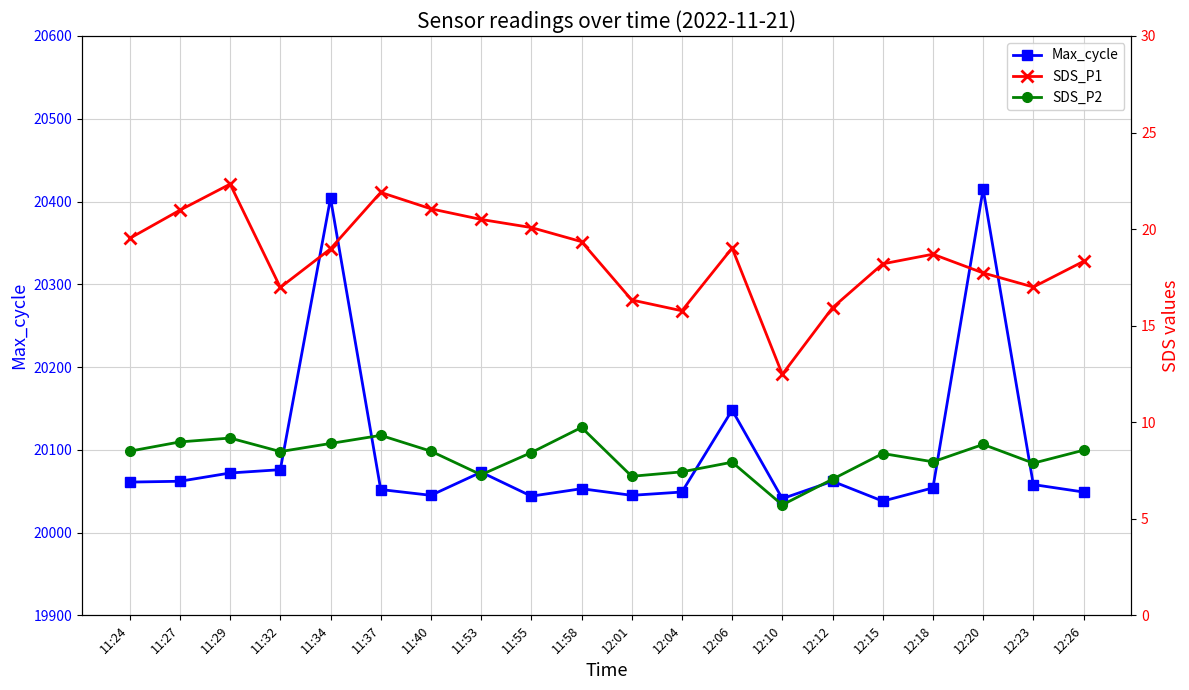

True or false: SDS_P2 and SDS_P1 intersect in this chart.

False